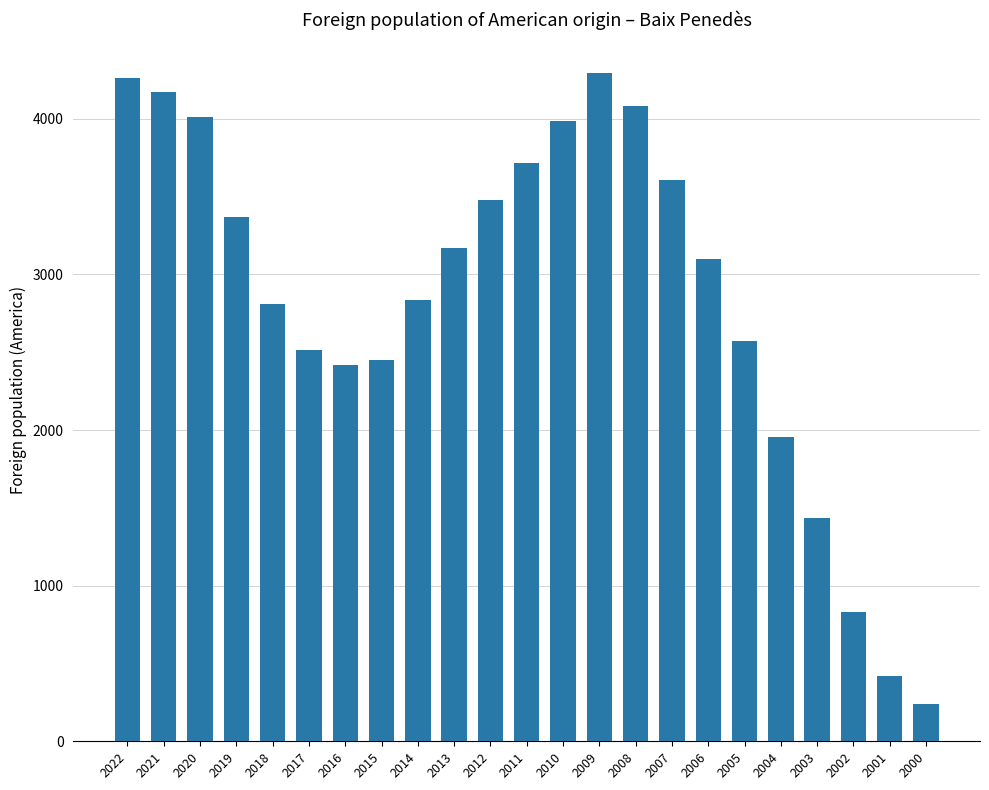

What is the ratio of the value at 2010 to the value at 2022?

0.9